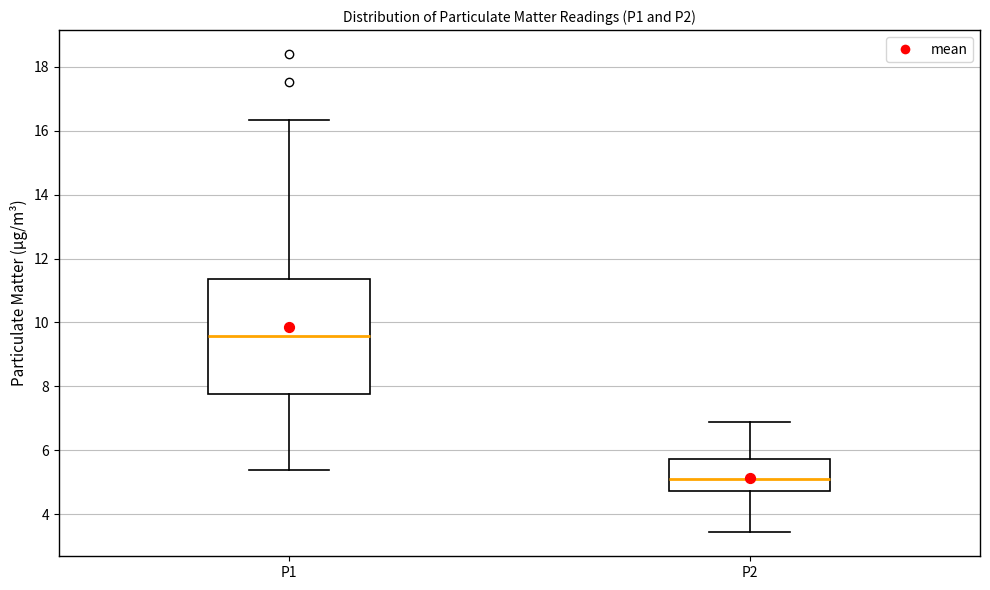

Which box has the highest median line?

P1